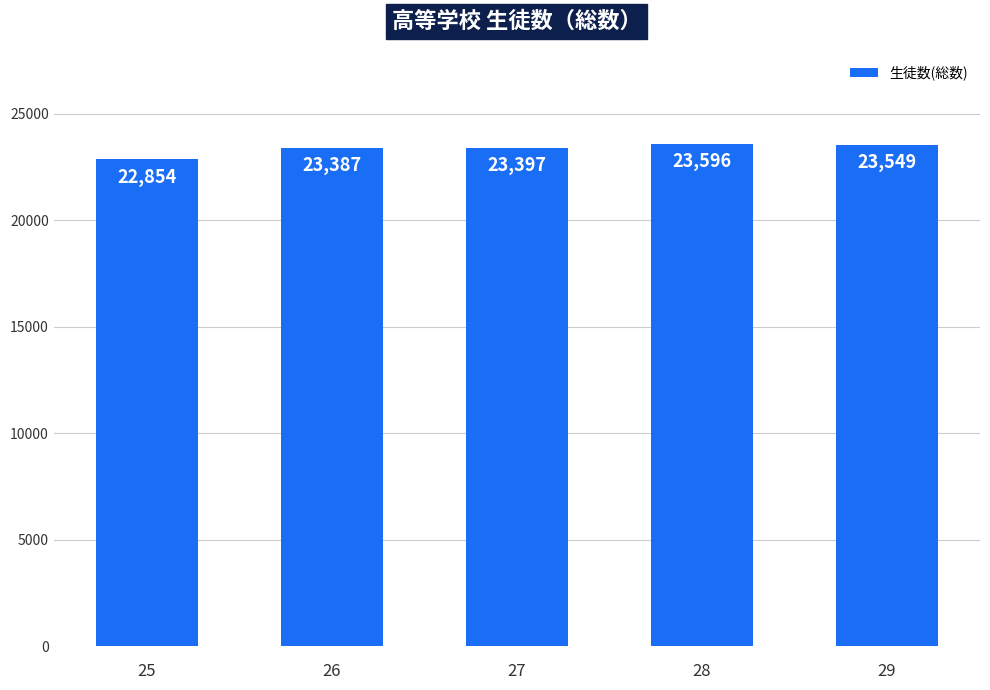

Reading left to right, what are all the values shown in this chart?

25=22854	26=23387	27=23397	28=23596	29=23549